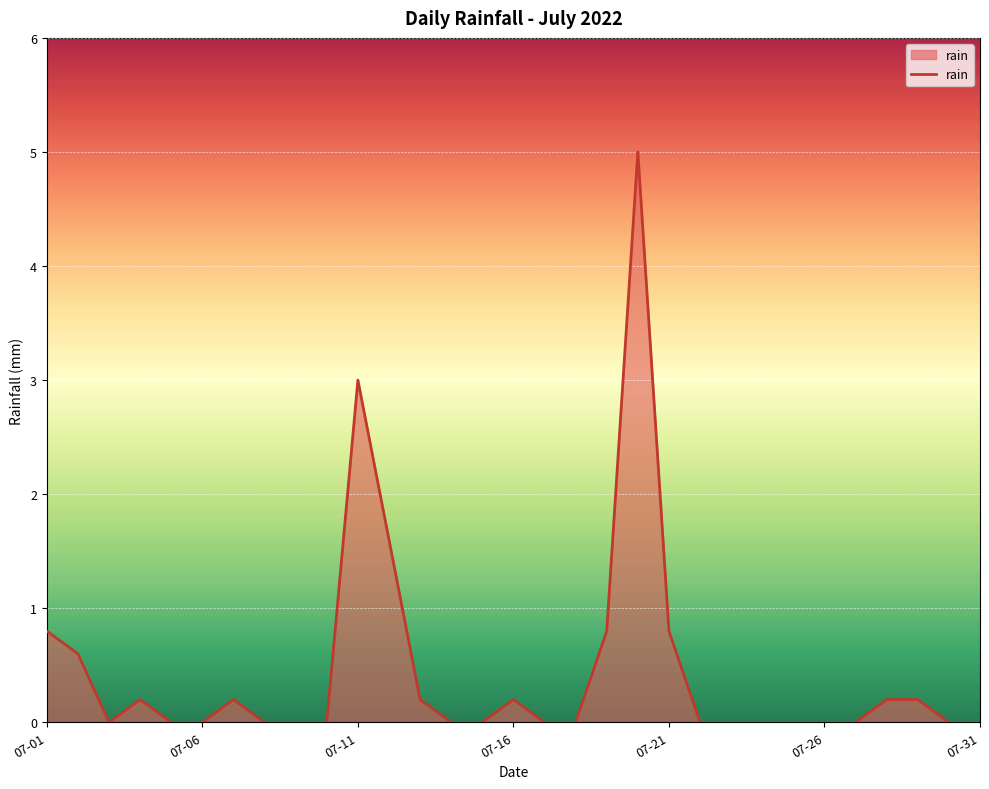

What is the difference between the maximum and minimum values?

5.0